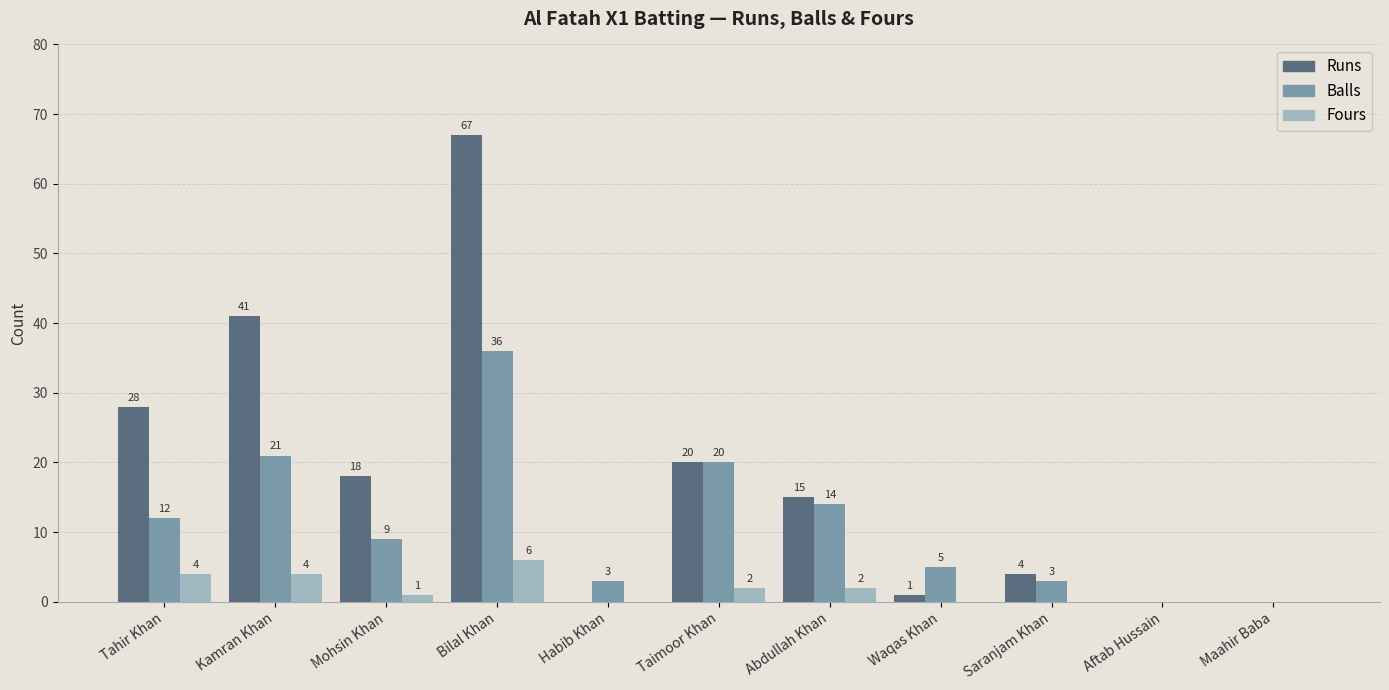

What is the sum of the Runs values at Saranjam Khan and Maahir Baba?

4